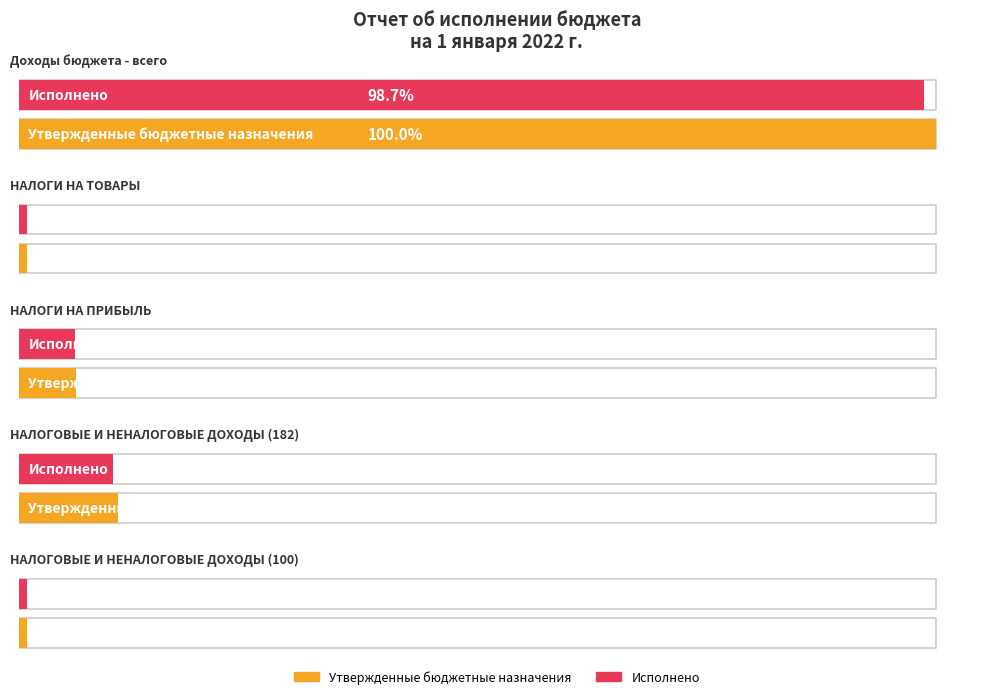

At how many categories does at least one series exceed 128438530?

1